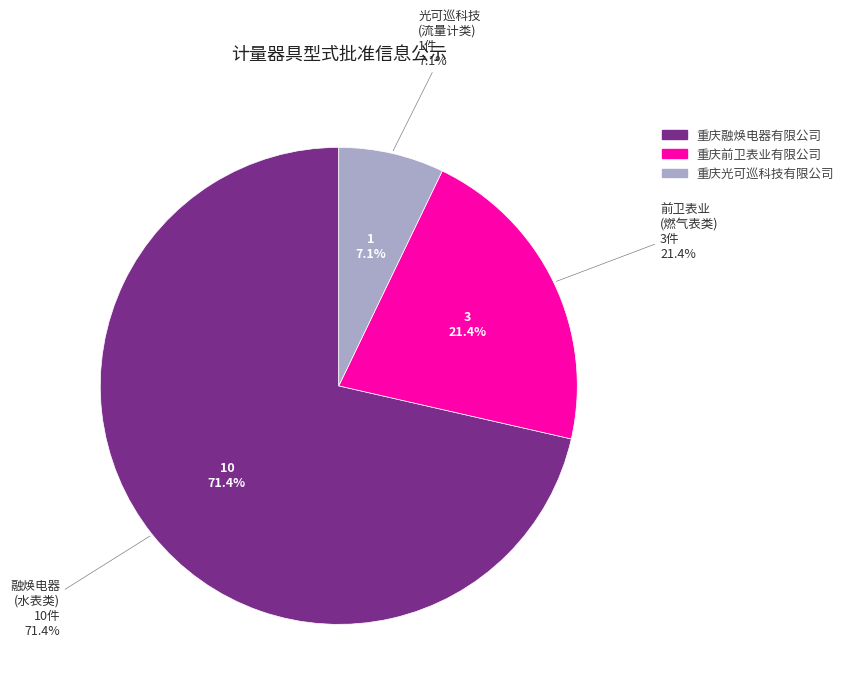

Which slice is the largest?

重庆融焕电器有限公司